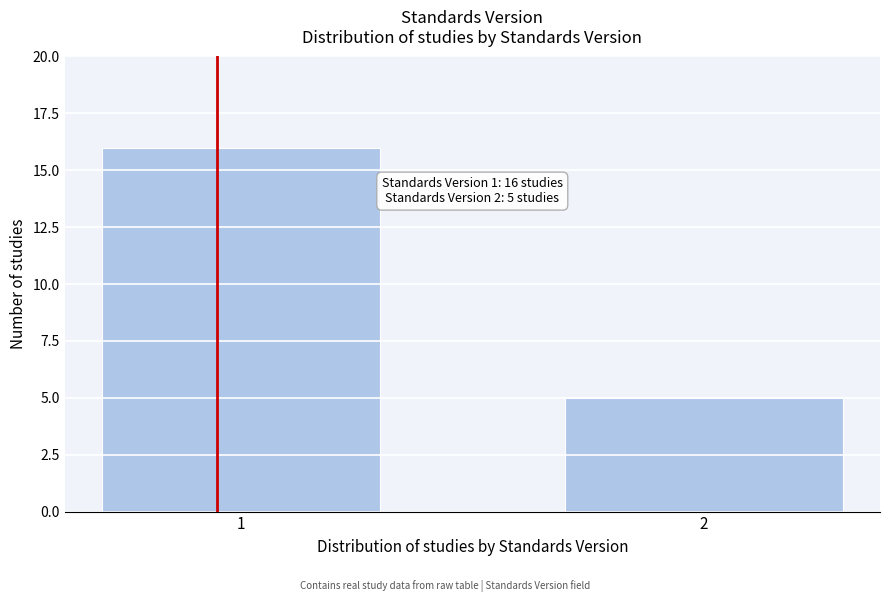

Reading left to right, transcribe all the data shown in this chart.

1=16	2=5